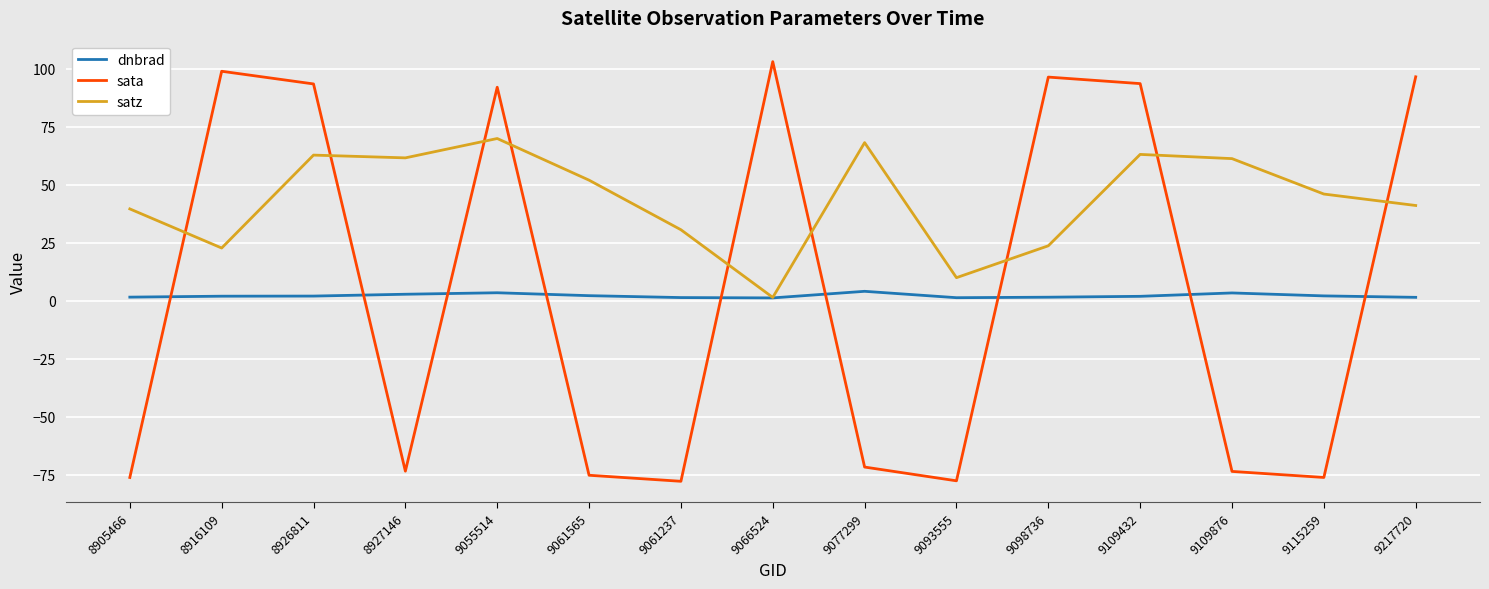

After their last crossing, which series has the higher values: dnbrad or sata?

sata